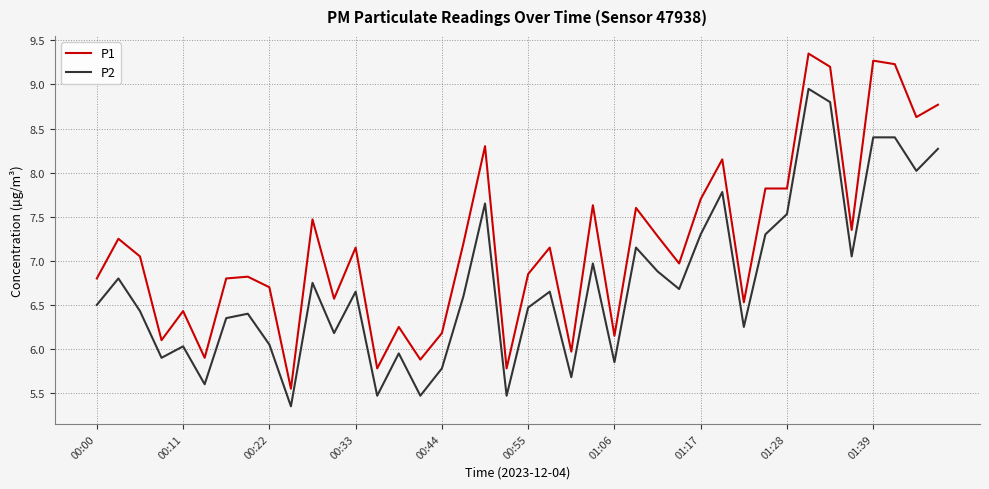

Which series has the largest range (max minus min)?

P1